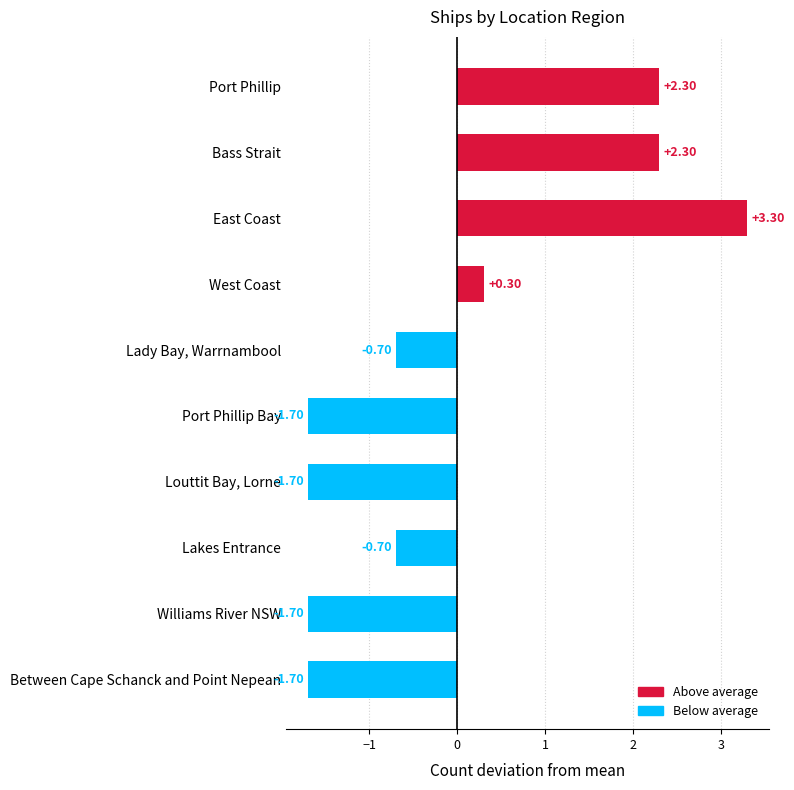

Does the chart contain any negative values?

Yes